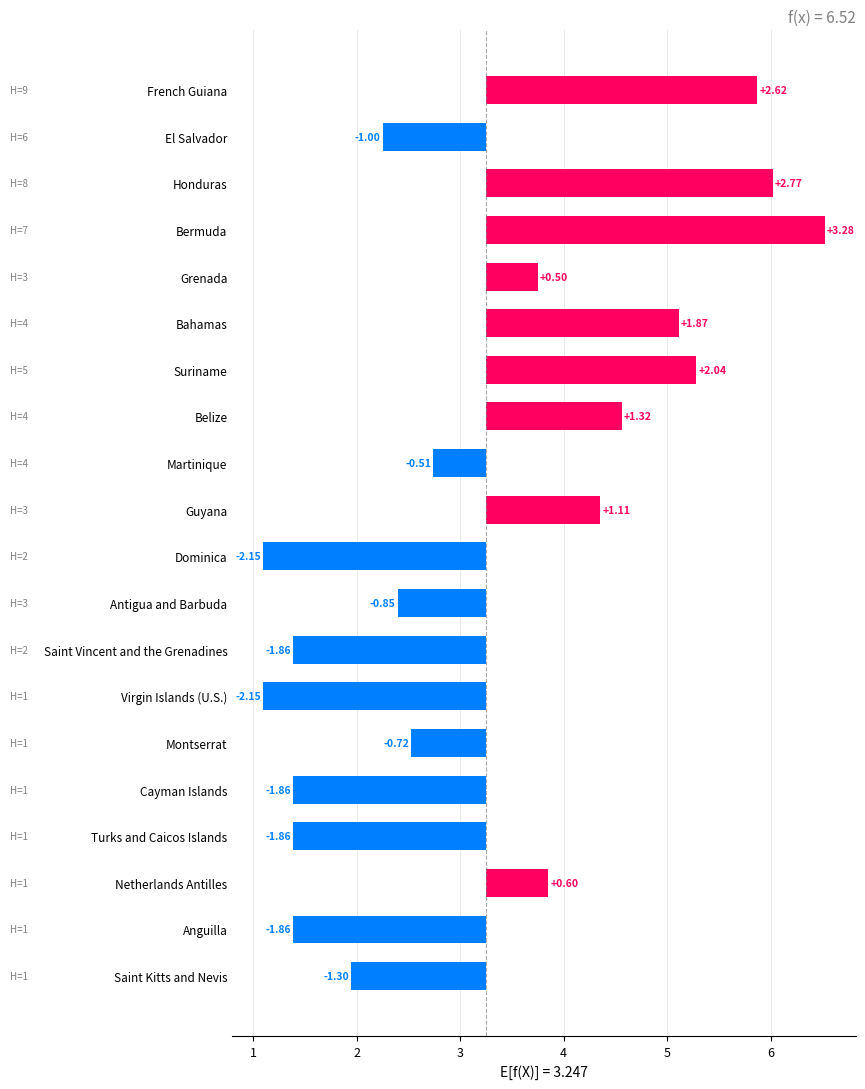

How many values are below zero?

11